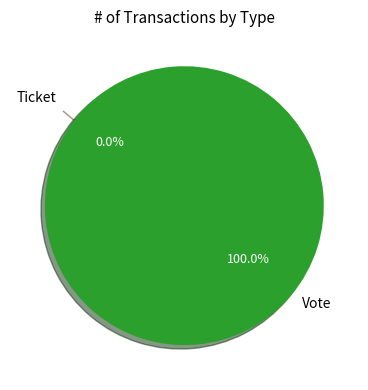

What is the smallest slice in the pie chart?

Ticket